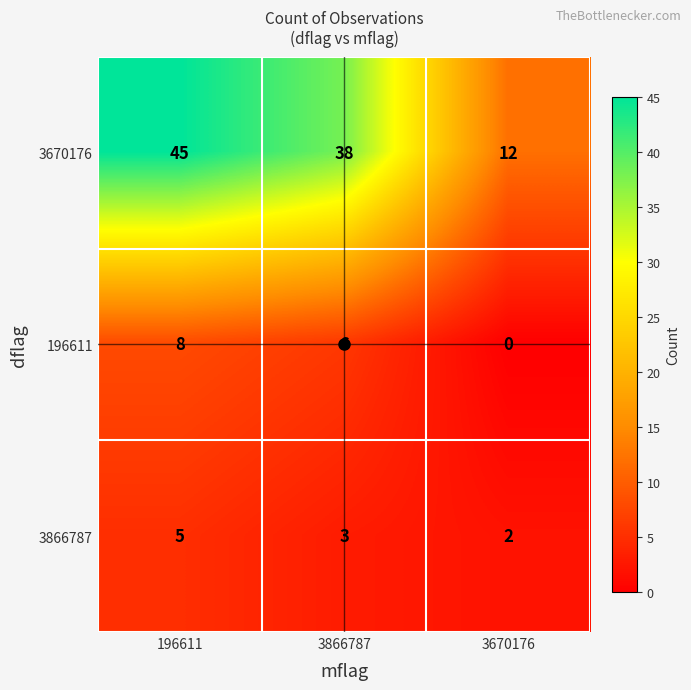

What is the difference between the maximum and minimum values in the 3866787 series?

3